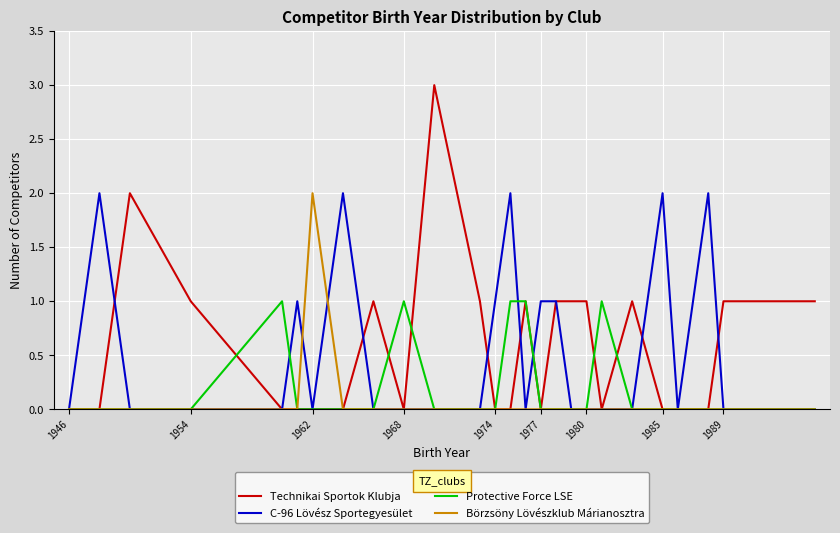

Reading left to right, transcribe all the data shown in this chart.

Technikai Sportok Klubja: 0	0	2	1	0	0	0	0	1	0	3	1	0	0	1	0	1	1	1	0	1	0	0	0	1	1
C-96 Lövész Sportegyesület: 0	2	0	0	0	1	0	2	0	0	0	0	1	2	0	1	1	0	0	0	0	2	0	2	0	0
Protective Force LSE: 0	0	0	0	1	0	0	0	0	1	0	0	0	1	1	0	0	0	0	1	0	0	0	0	0	0
Börzsöny Lövészklub Márianosztra: 0	0	0	0	0	0	2	0	0	0	0	0	0	0	0	0	0	0	0	0	0	0	0	0	0	0